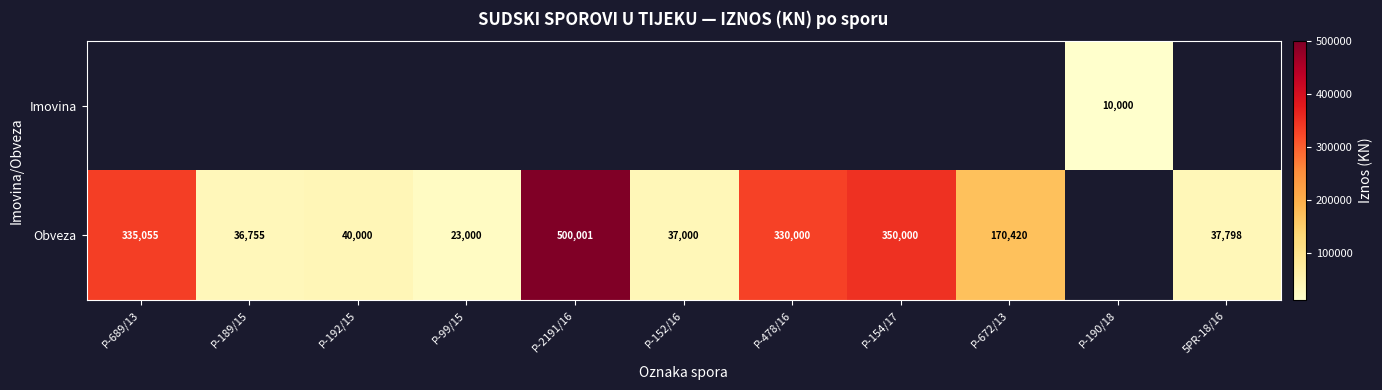

How many categories are shown in the chart?

11